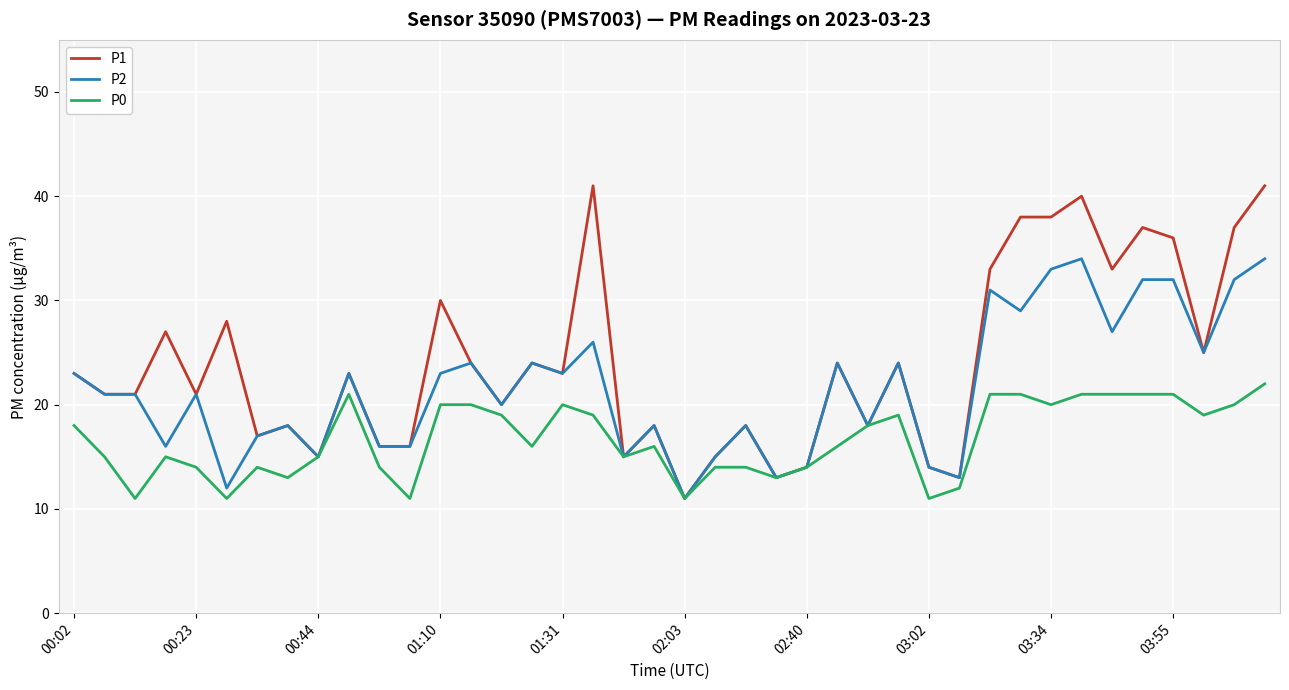

Which series has the largest range (max minus min)?

P1